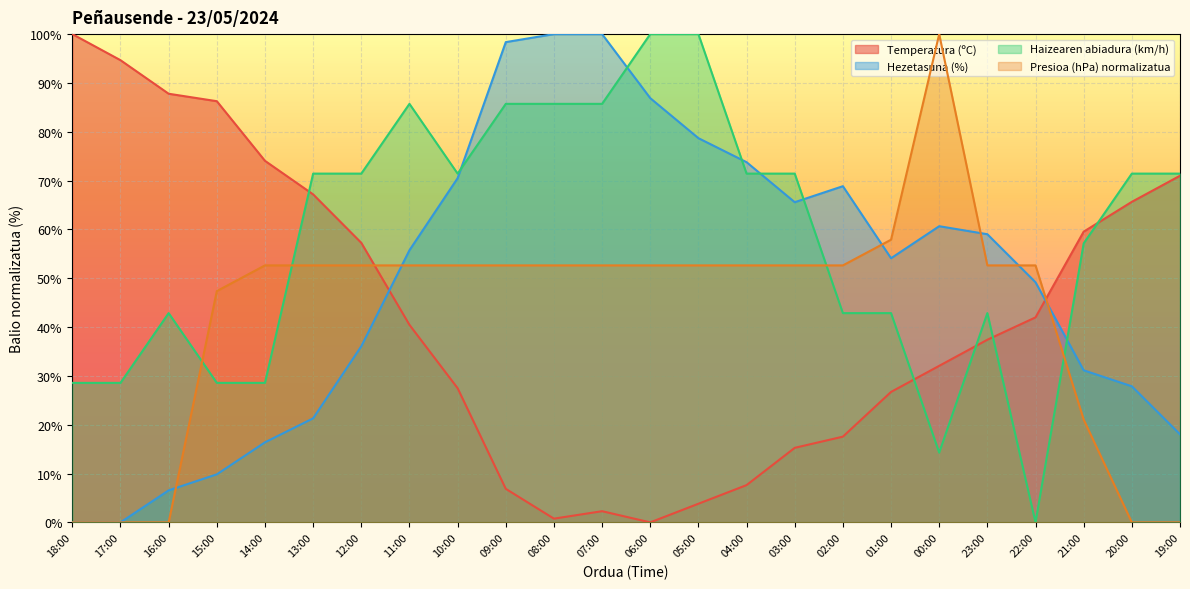

What is the sum of all Haizearen abiadura (km/h) values?

1400.0